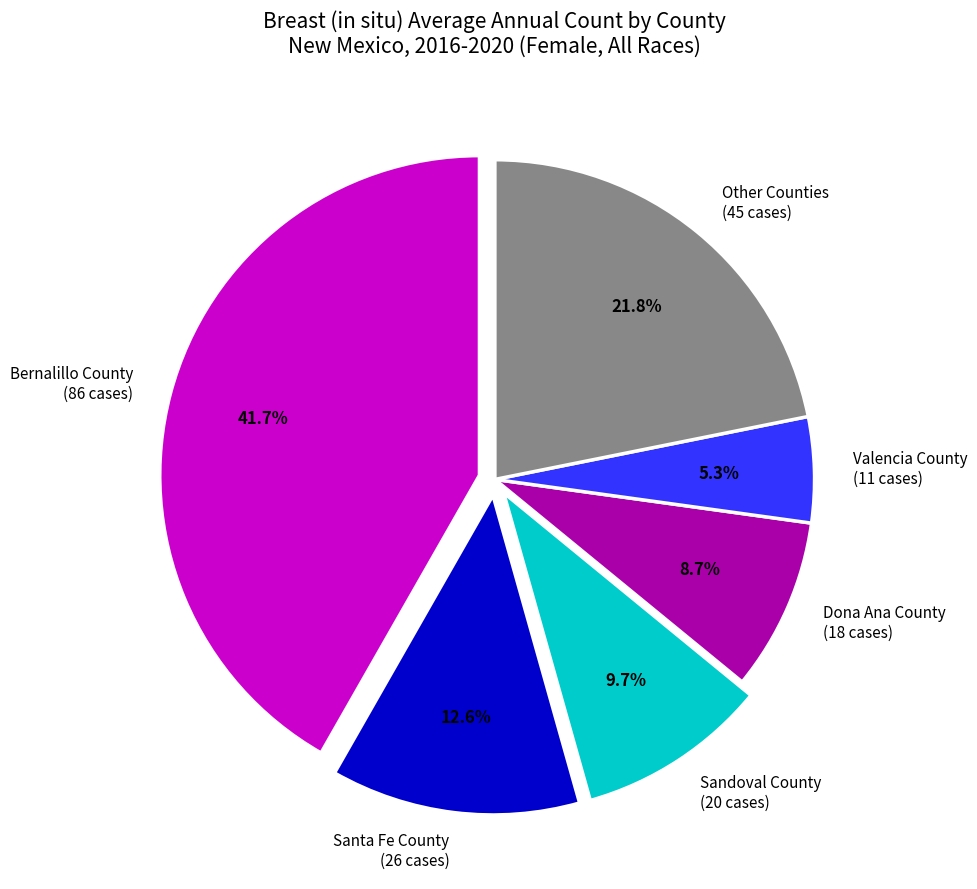

Which slice is the smallest?

Valencia County (11 cases)